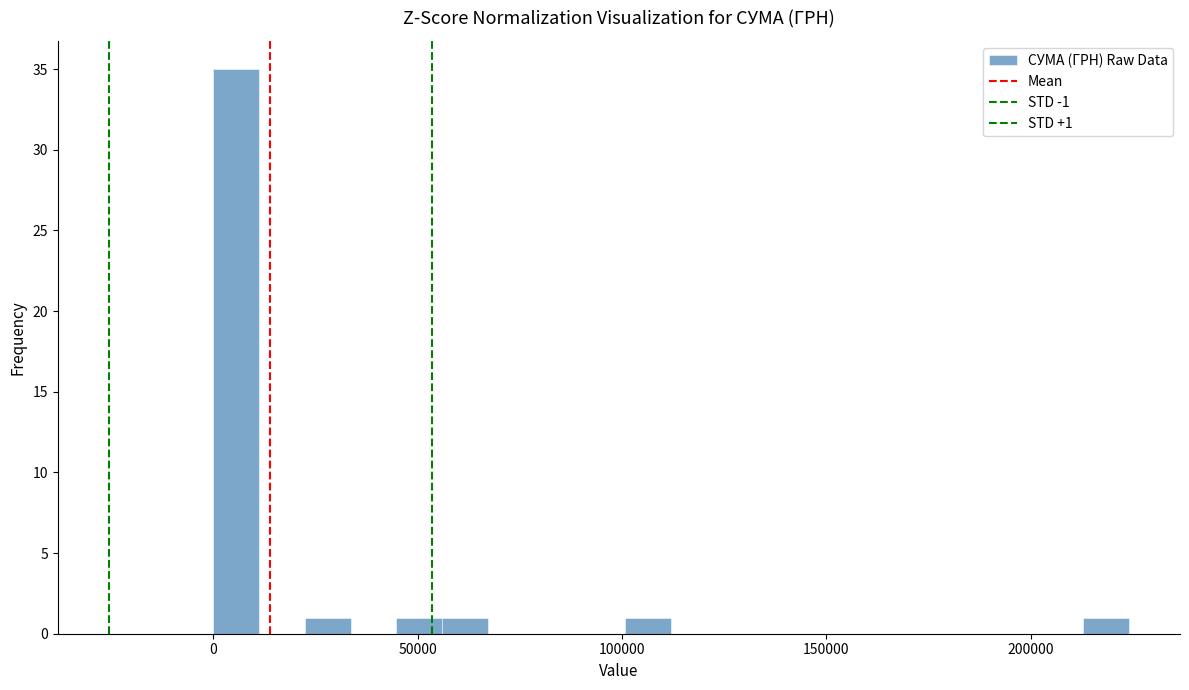

Read against the x-axis, roughly where is the centre of the tallest bar?

5000